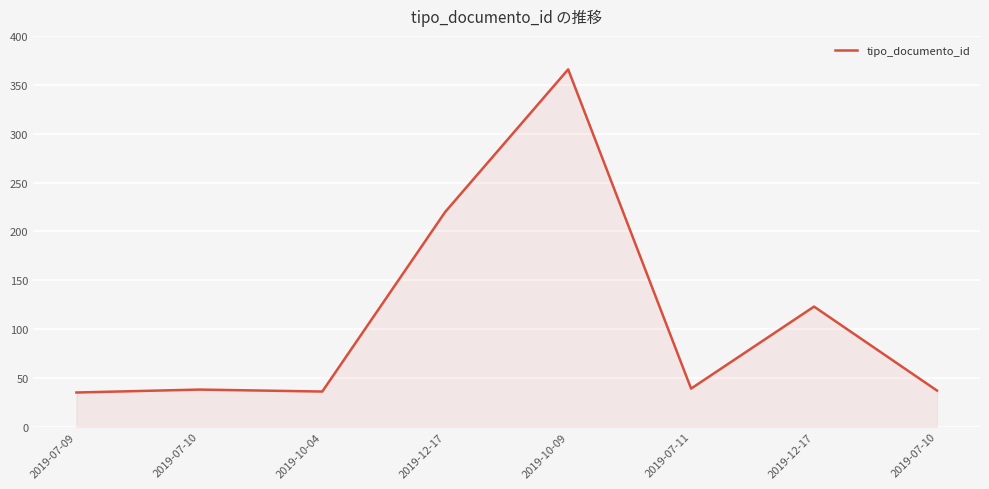

What is the average value?

112